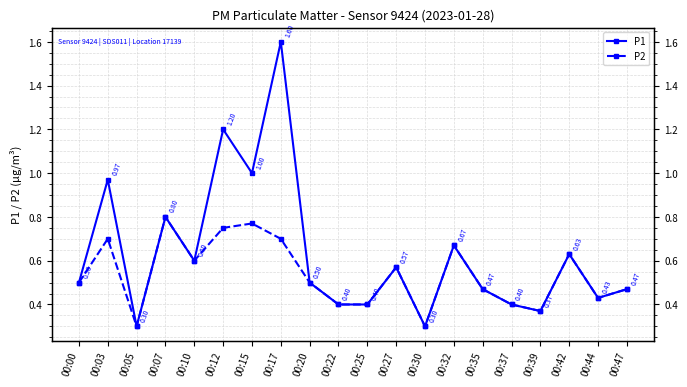

Which category has the highest value across all series?

00:17